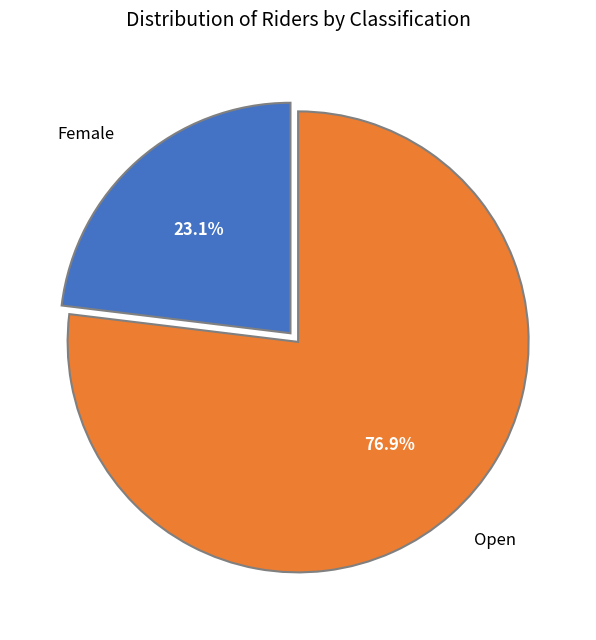

Which category accounts for the majority?

Open